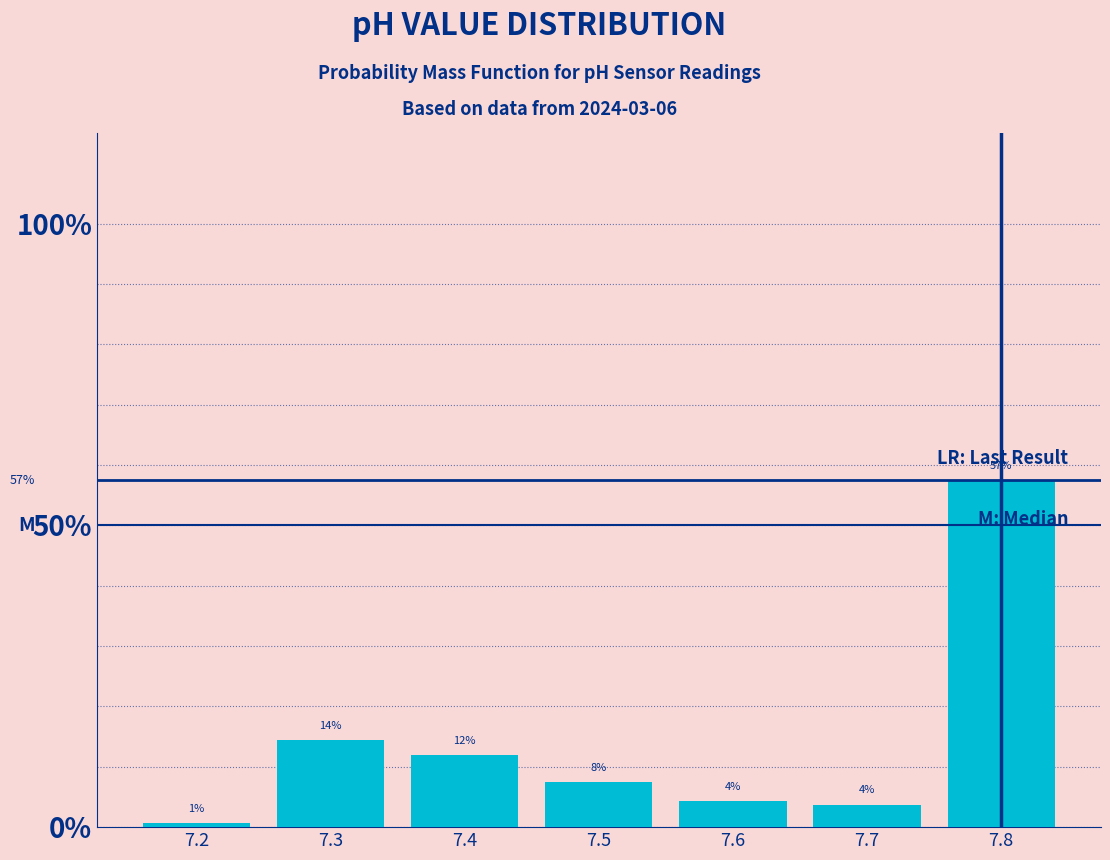

Does the chart contain any negative values?

No